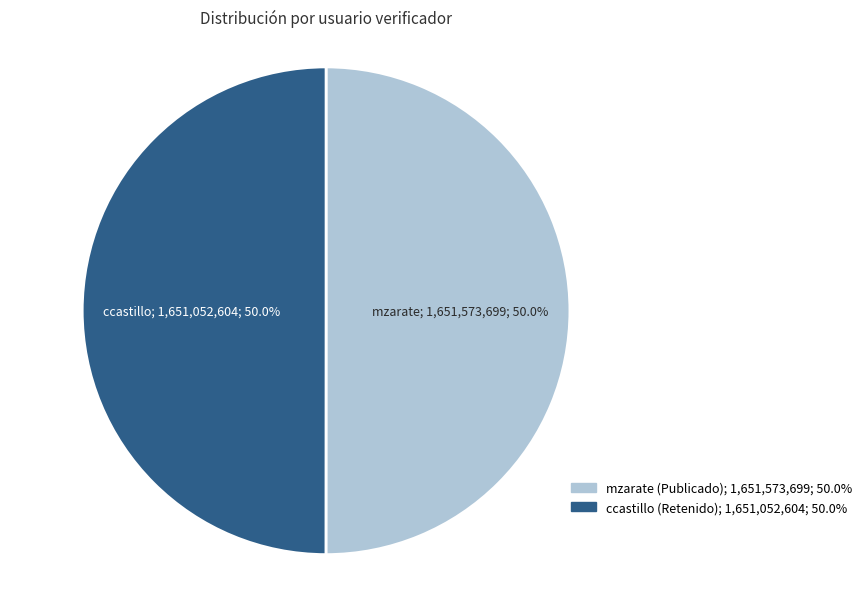

Approximately how many times larger is the value at ccastillo compared to mzarate?

1.0